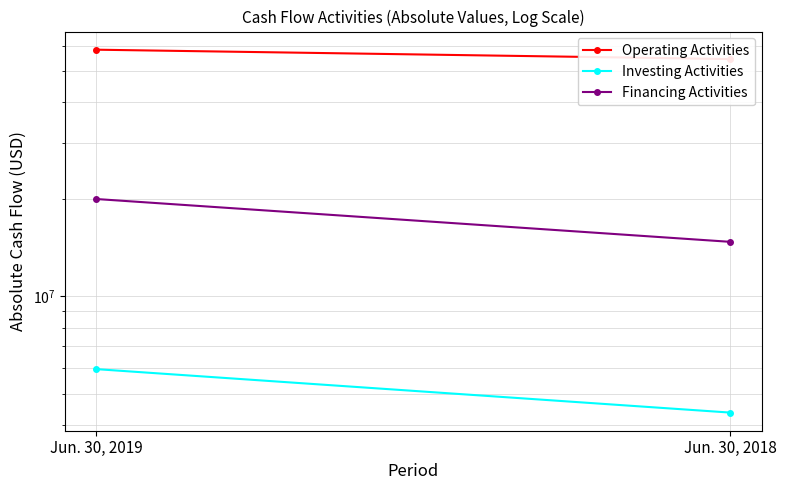

Which series has the largest total across all categories?

Operating Activities